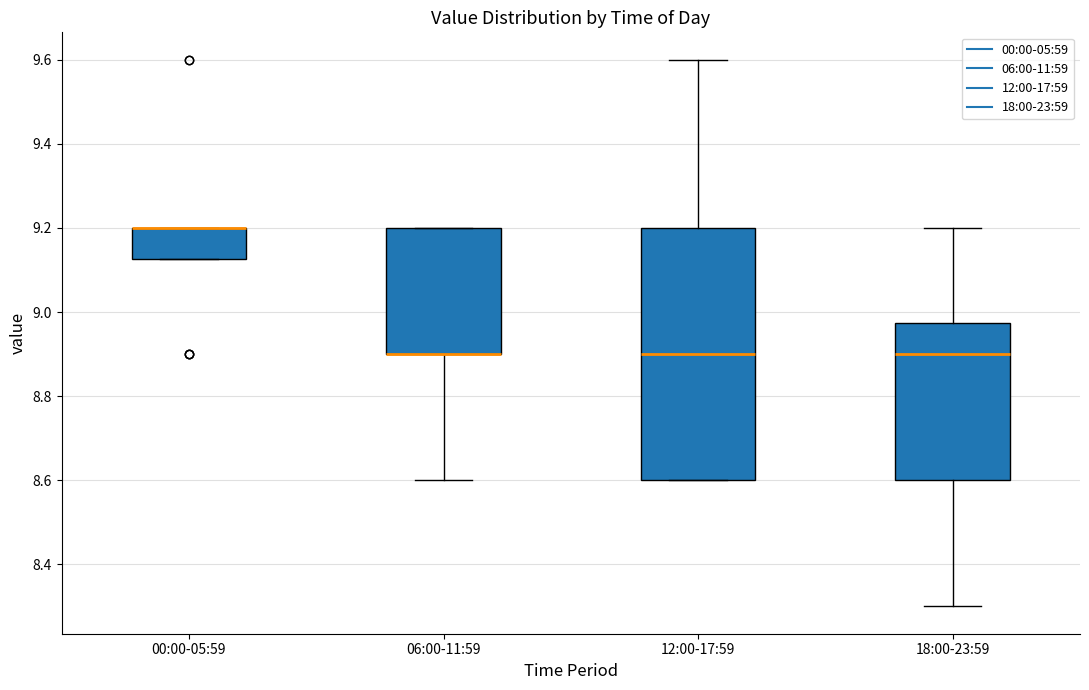

Reading left to right, transcribe this box plot: for each box, give where its median line is, the range the box spans, and where its two whiskers end, as read against the y-axis. The values are not printed on the chart, so give them approximately, as read against the axis.

00:00-05:59: median 9.20 (drawn on the box's upper edge), box 9.12 to 9.20, whiskers 9.12 to 9.20
06:00-11:59: median 8.90 (drawn on the box's lower edge), box 8.90 to 9.20, whiskers 8.60 to 9.20
12:00-17:59: median 8.90, box 8.60 to 9.20, whiskers 8.60 to 9.60
18:00-23:59: median 8.90, box 8.60 to 8.98, whiskers 8.30 to 9.20